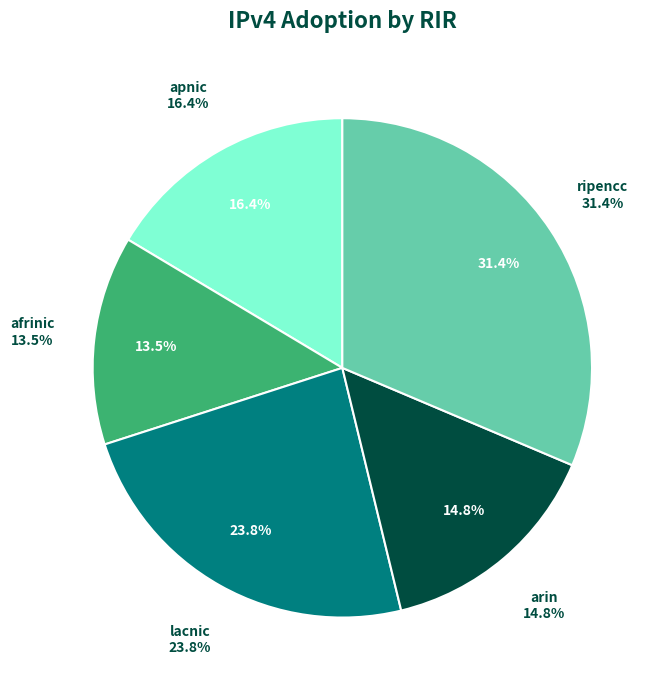

True or false: afrinic accounts for 25% of the total.

False